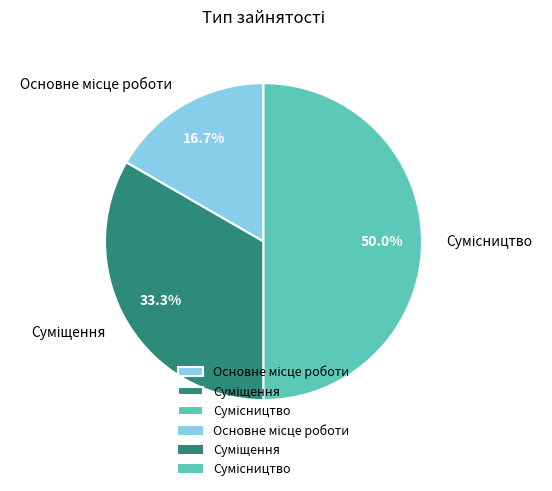

How many segments does this pie chart have?

3